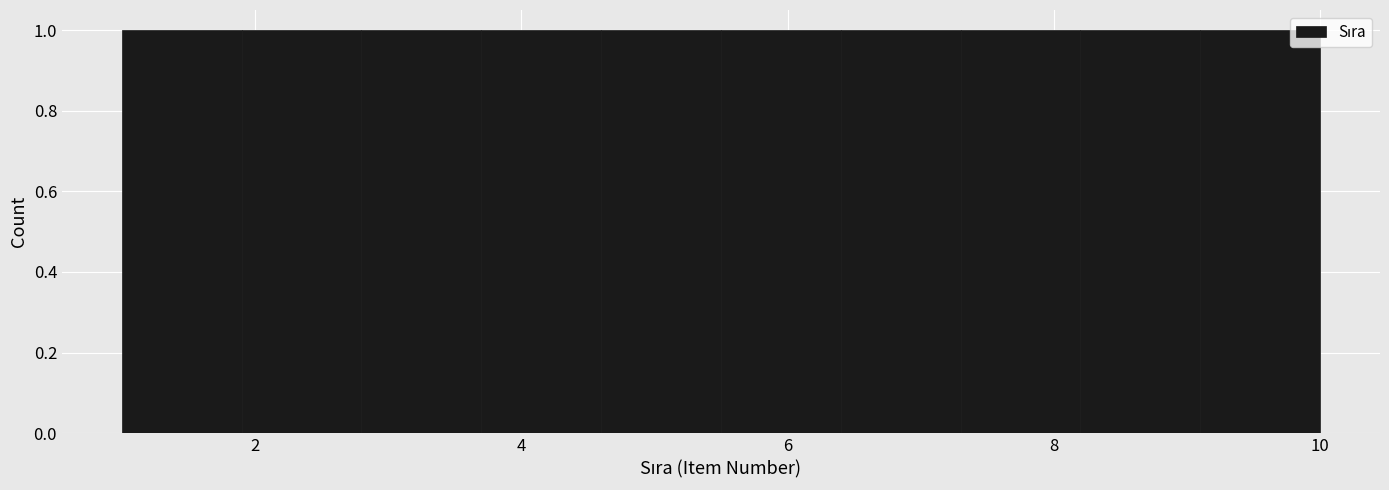

Reading left to right, transcribe this chart: for each bar, give the range it covers on the x-axis and its height. Neither the bar edges nor the heights are printed on the chart, so give them approximately, as read against the axes.

1.0 to 1.9: 1
1.9 to 2.8: 1
2.8 to 3.7: 1
3.7 to 4.6: 1
4.6 to 5.5: 1
5.5 to 6.4: 1
6.4 to 7.3: 1
7.3 to 8.2: 1
8.2 to 9.1: 1
9.1 to 10.0: 1